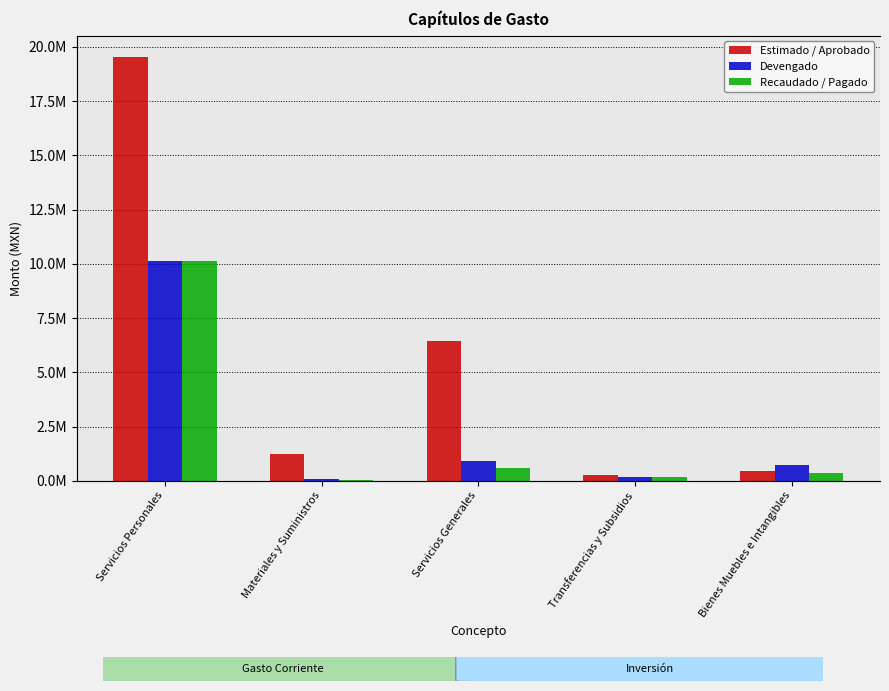

Where does the Estimado / Aprobado series first go above 1224927?

Servicios Personales